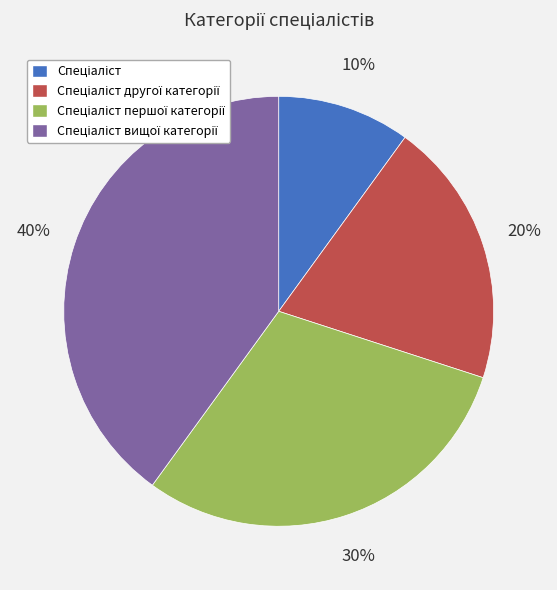

To the nearest percent, what is the difference between the largest and smallest slice percentages?

30%